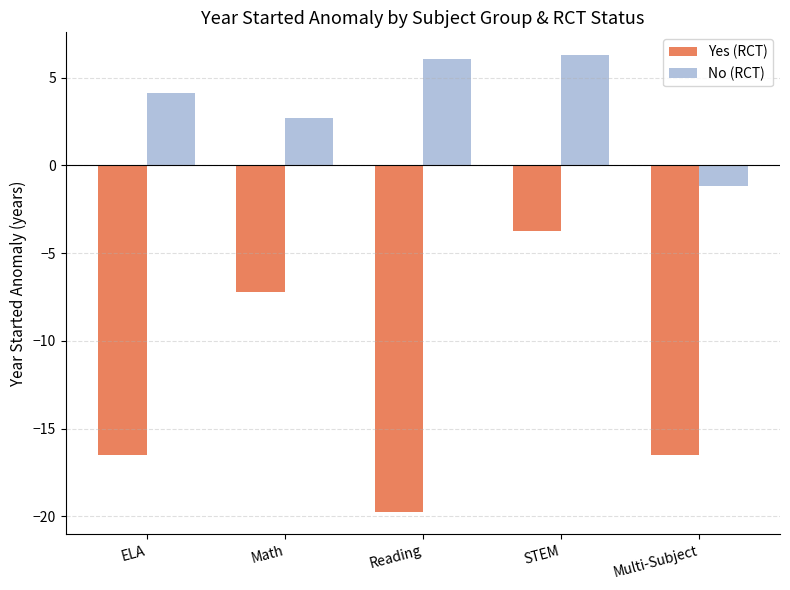

How many values in the No (RCT) series exceed 4?

3